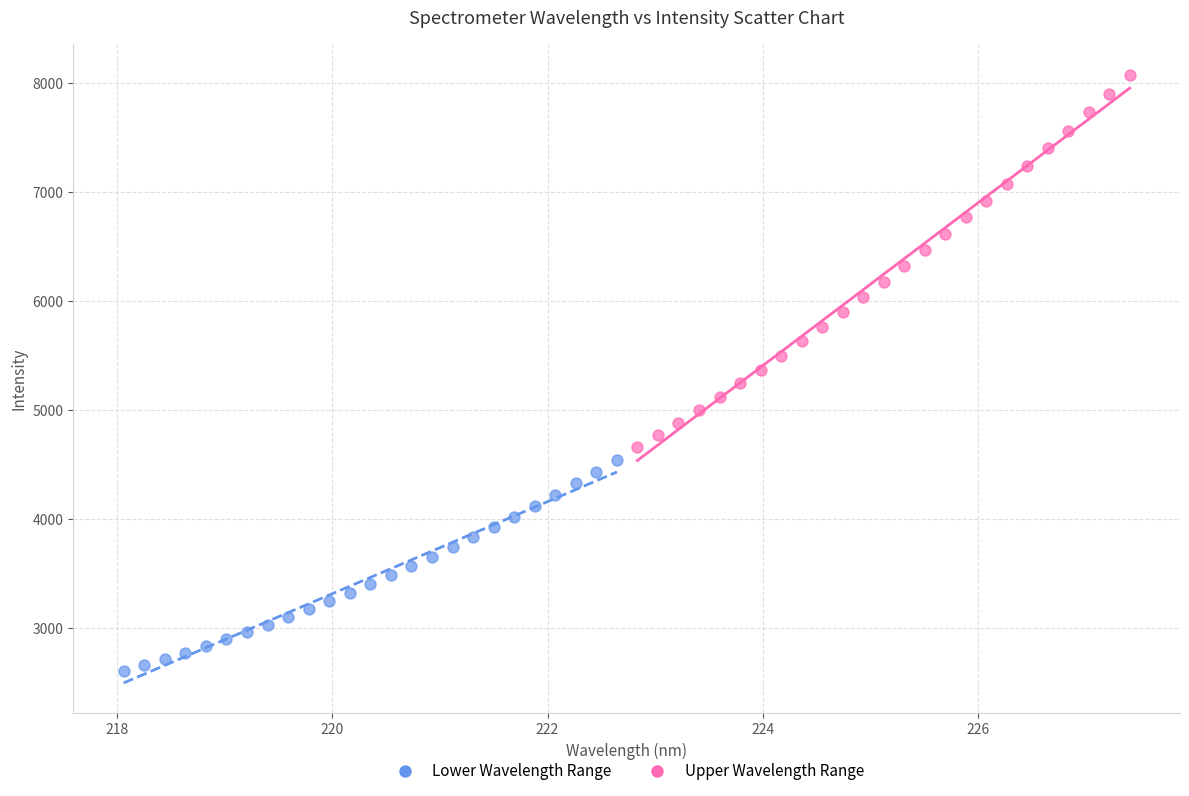

Which series contains the highest Y value?

Upper Wavelength Range